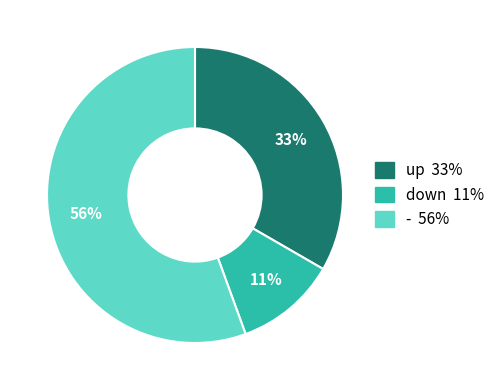

Does up account for over 50% of the chart?

No